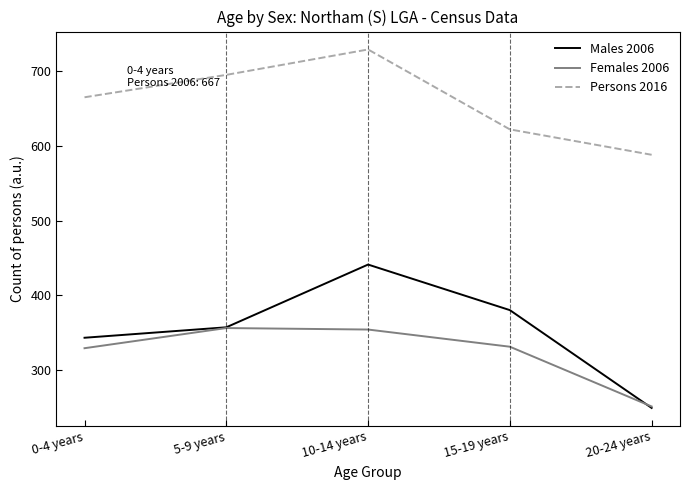

How many lines are shown in the chart?

3